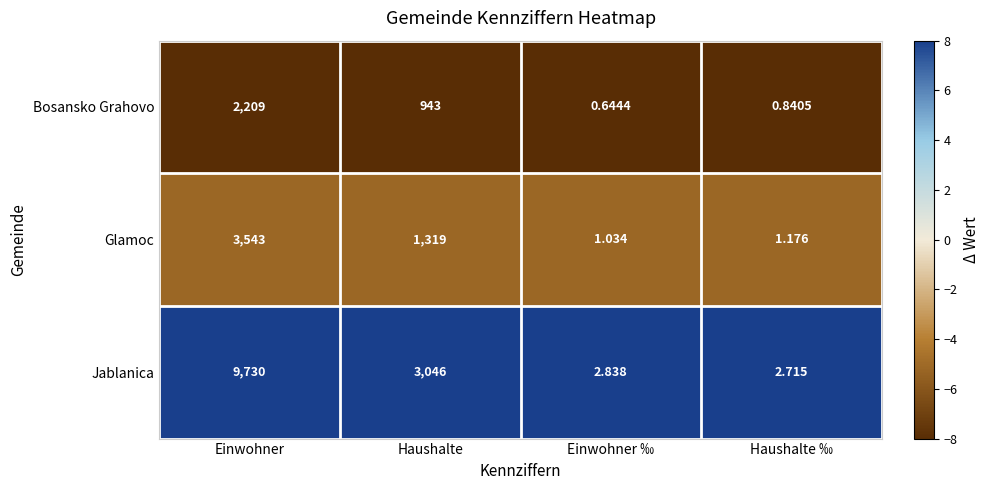

Is the value of Jablanica at Haushalte ‰ greater than the value of Bosansko Grahovo at Einwohner?

No